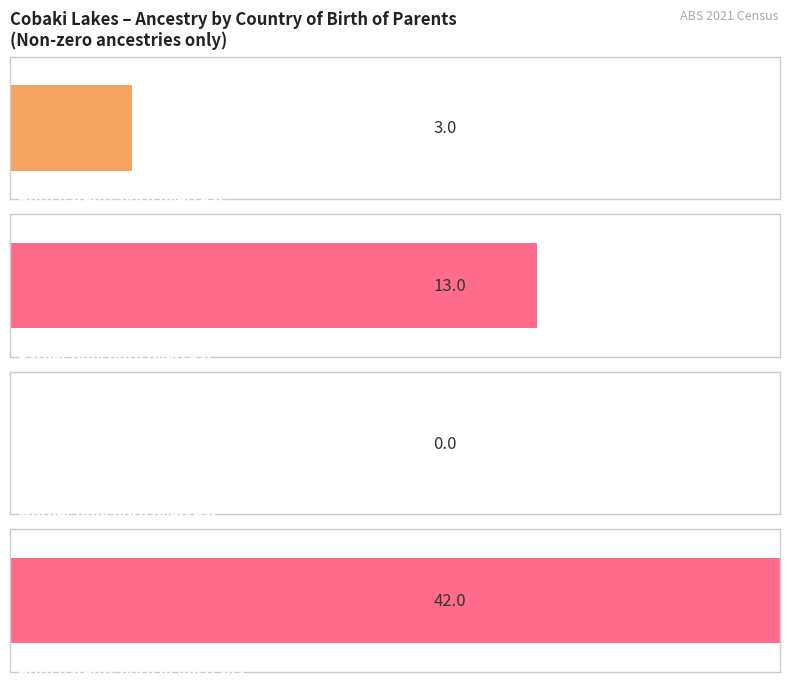

What are all the series names shown in the legend?

Both parents born overseas, Father only born overseas, Mother only born overseas, Both parents born in Australia